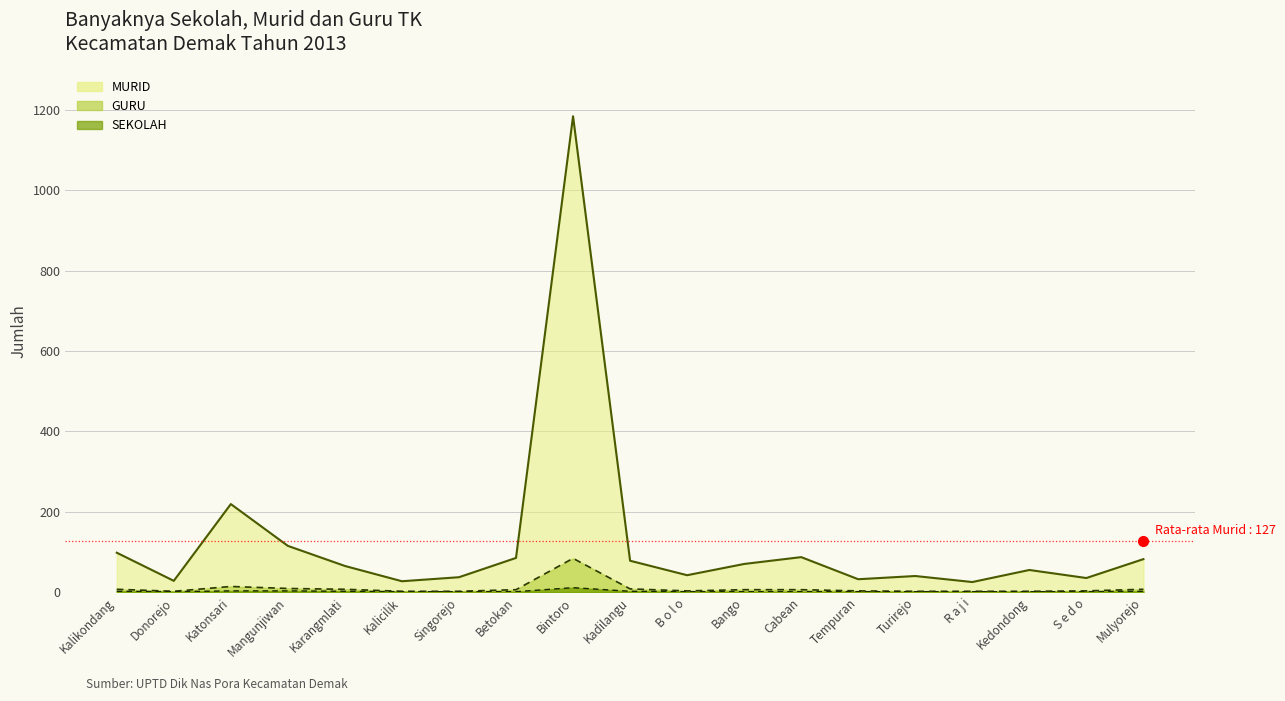

Does the chart display data point markers on the line(s)?

No